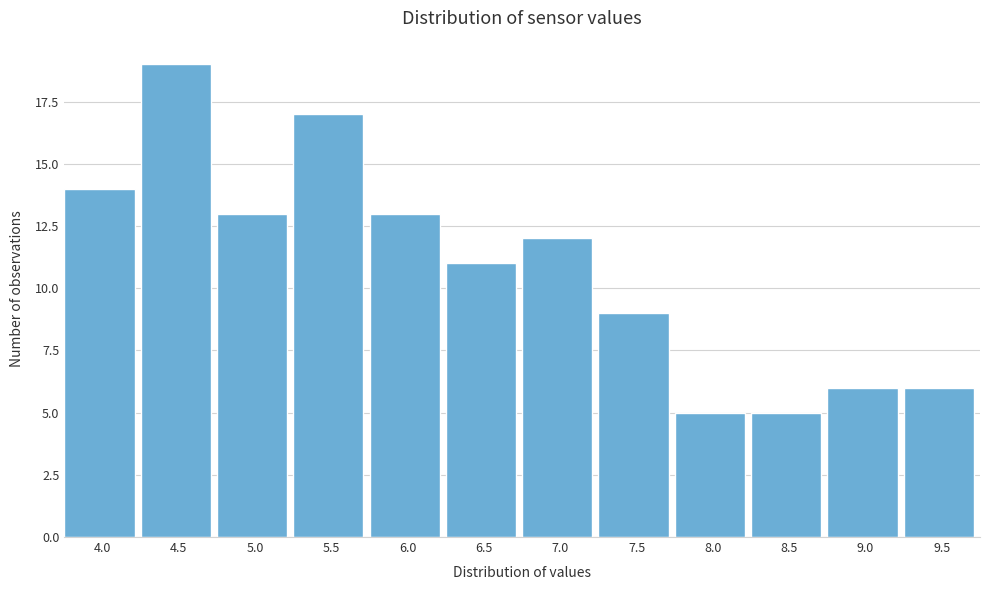

Reading left to right, list all the values displayed in this chart.

4.0=14	4.5=19	5.0=13	5.5=17	6.0=13	6.5=11	7.0=12	7.5=9	8.0=5	8.5=5	9.0=6	9.5=6